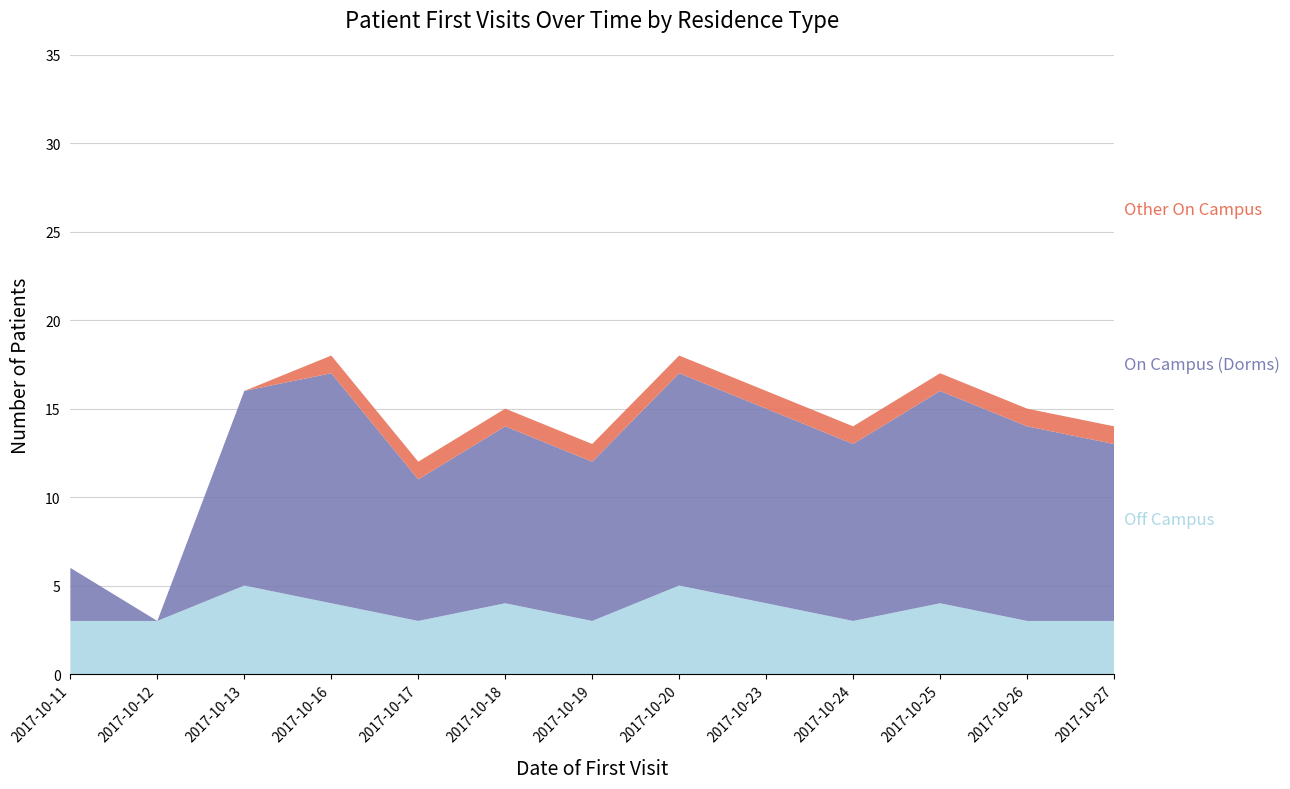

Reading left to right, list all the values displayed in this chart.

Off Campus: 2017-10-11=3	2017-10-12=3	2017-10-13=5	2017-10-16=4	2017-10-17=3	2017-10-18=4	2017-10-19=3	2017-10-20=5	2017-10-23=4	2017-10-24=3	2017-10-25=4	2017-10-26=3	2017-10-27=3
On Campus (Dorms): 2017-10-11=3	2017-10-12=0	2017-10-13=11	2017-10-16=13	2017-10-17=8	2017-10-18=10	2017-10-19=9	2017-10-20=12	2017-10-23=11	2017-10-24=10	2017-10-25=12	2017-10-26=11	2017-10-27=10
Other On Campus: 2017-10-11=0	2017-10-12=0	2017-10-13=0	2017-10-16=1	2017-10-17=1	2017-10-18=1	2017-10-19=1	2017-10-20=1	2017-10-23=1	2017-10-24=1	2017-10-25=1	2017-10-26=1	2017-10-27=1